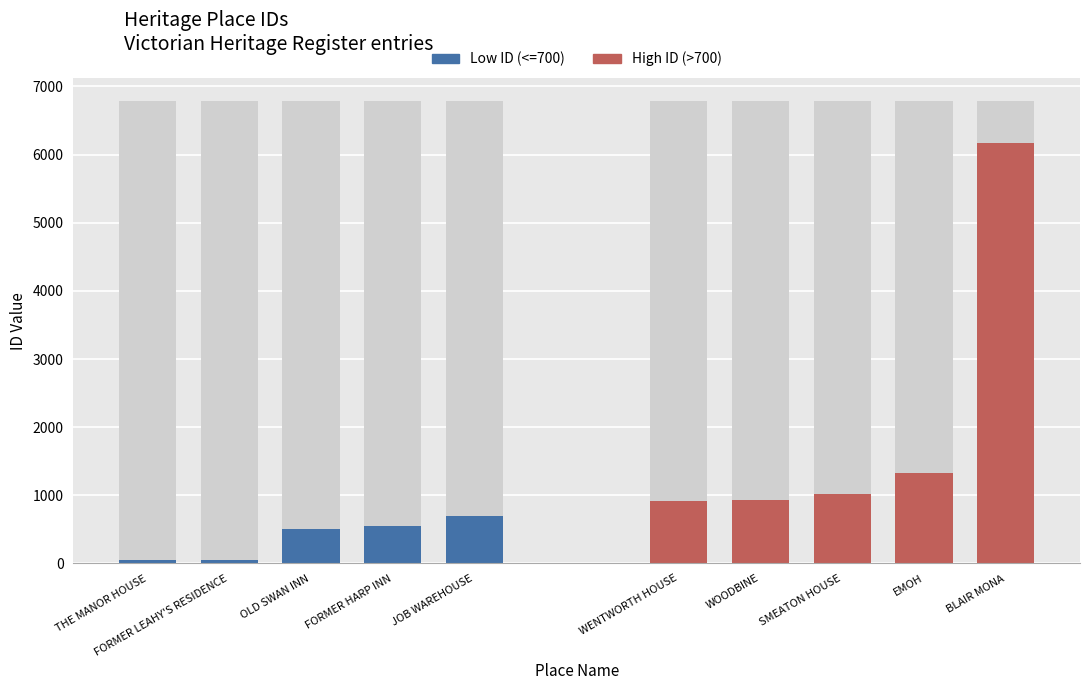

What is the sum of the Low ID (<=700) values at FORMER LEAHY'S RESIDENCE and OLD SWAN INN?

562